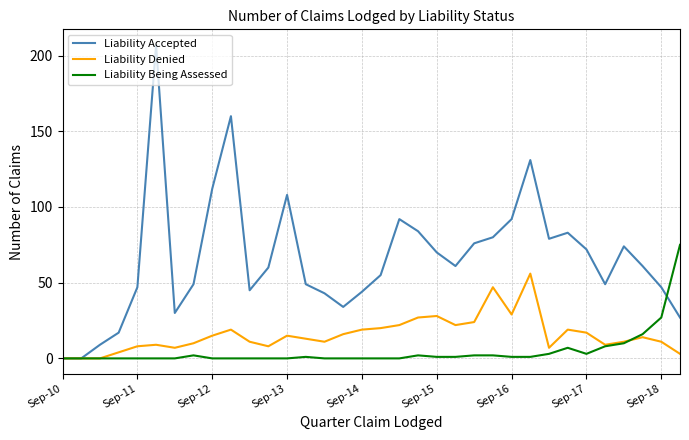

Rank the series by their maximum value, from lowest to highest.

Liability Denied, Liability Being Assessed, Liability Accepted